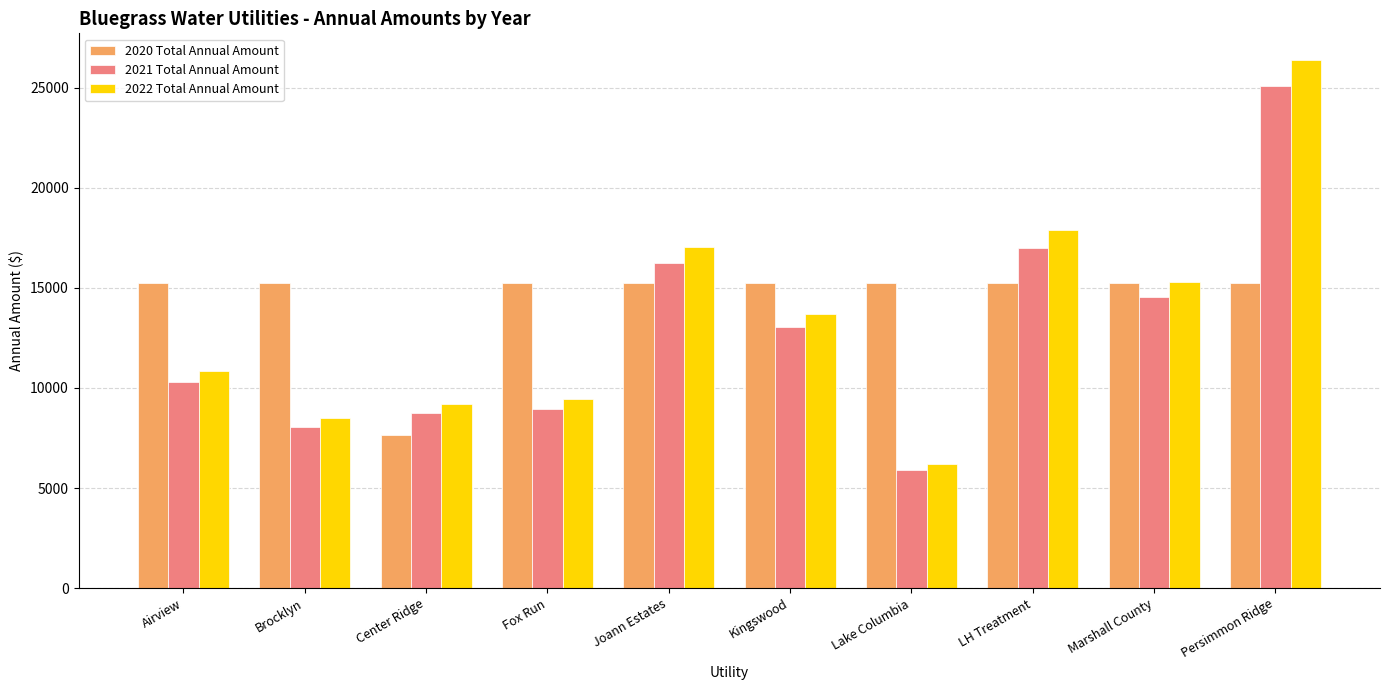

What is the highest value of the 2022 Total Annual Amount series?

26409.1